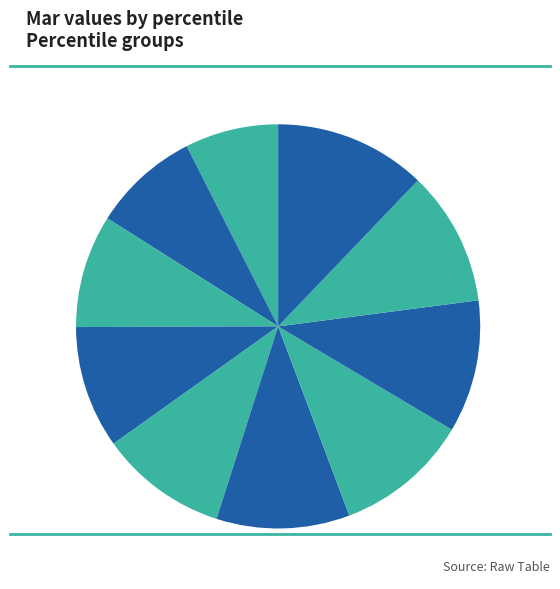

How many segments does this pie chart have?

10